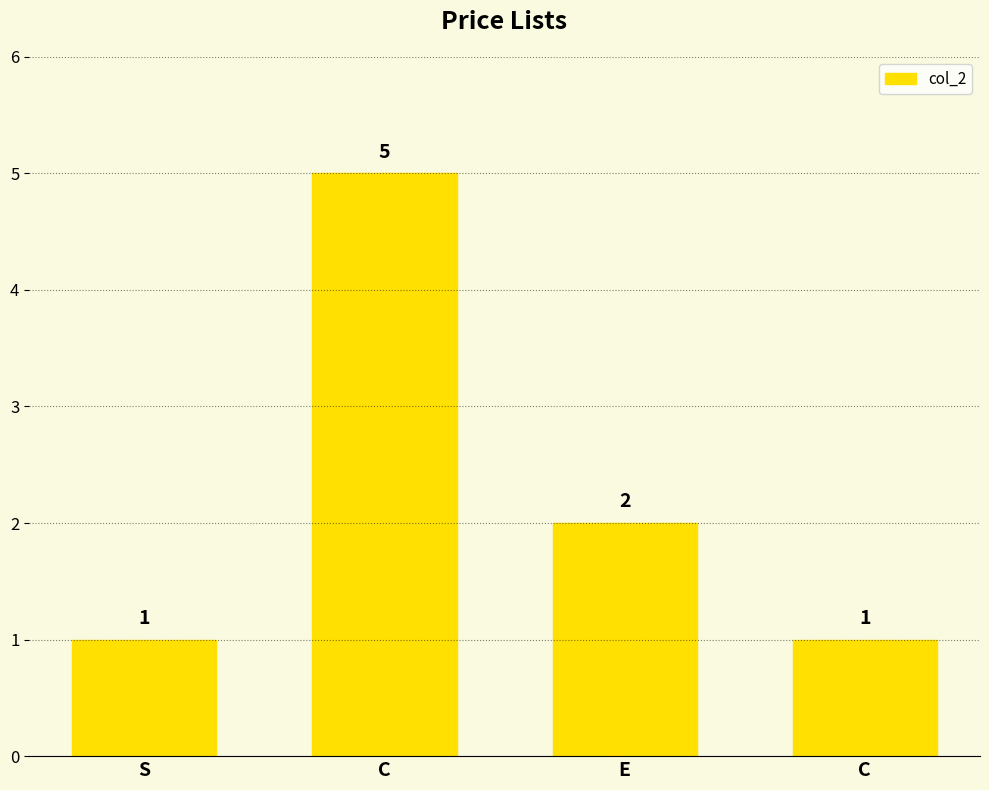

Is it true that the value at C is 5?

True